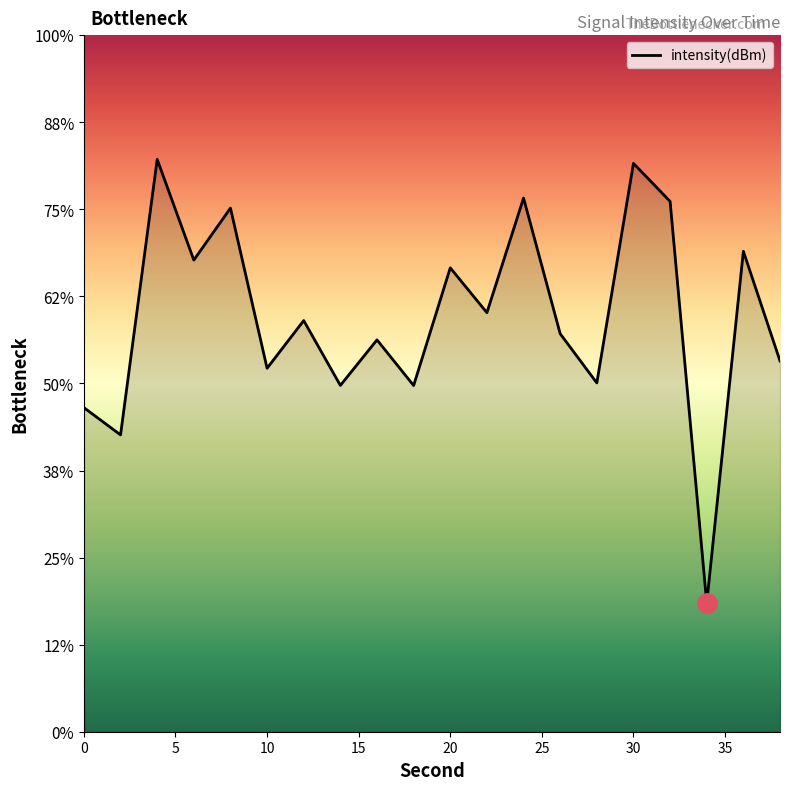

True or false: the data shows -223.0 at 30.

False